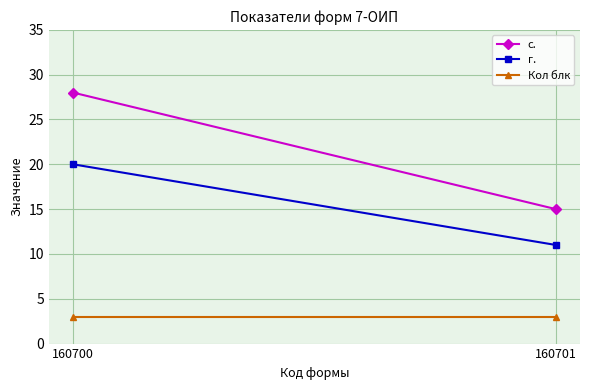

Reading left to right, what are all the values shown in this chart?

с.: 160700=28	160701=15
г.: 160700=20	160701=11
Кол блк: 160700=3	160701=3